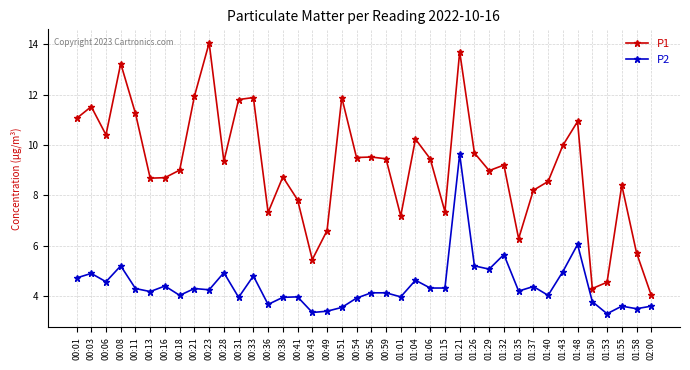

Is the value of P1 at 00:51 greater than the value of P2 at 00:36?

Yes